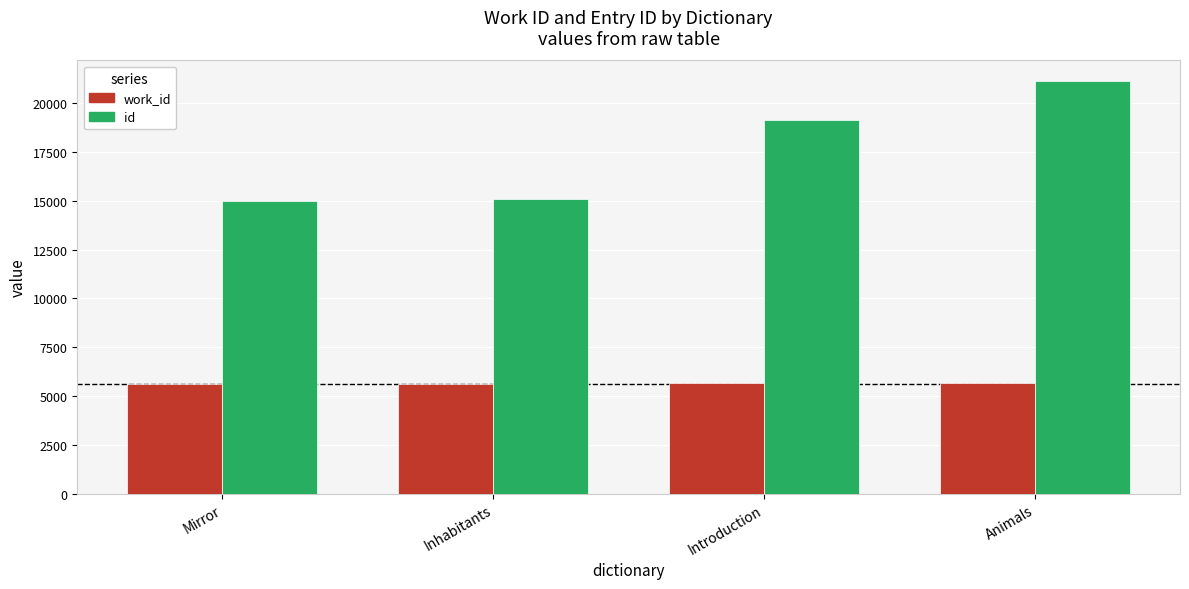

How many values in the work_id series are below 5657?

2